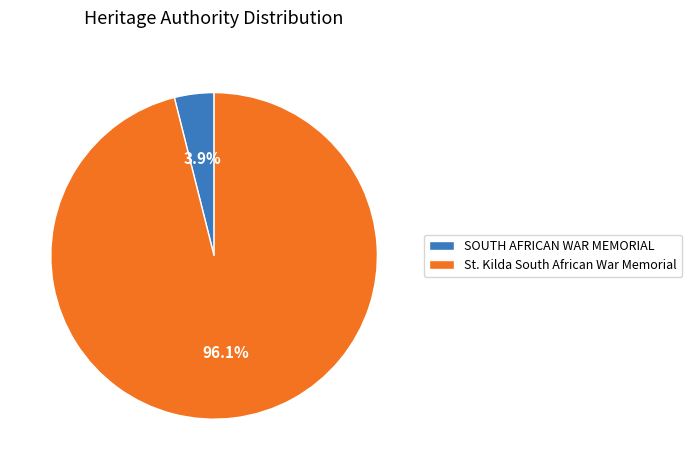

Which category has the biggest portion of the pie?

St. Kilda South African War Memorial